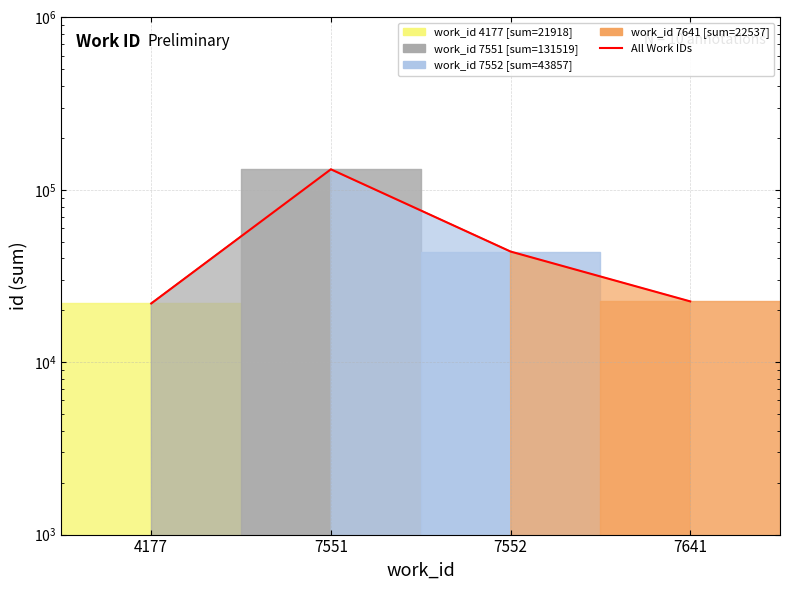

What is the sum of the values at 4177 and 7641?

44455